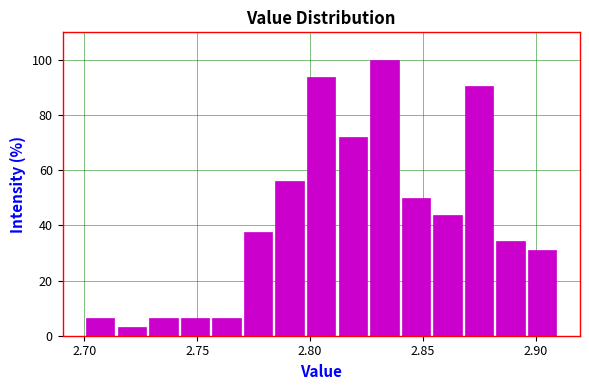

Read against the x-axis, roughly where is the centre of the tallest bar?

2.835